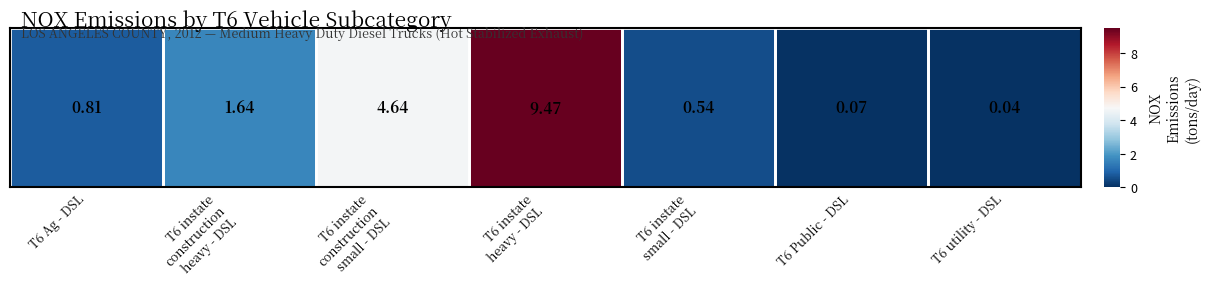

Which category has the highest value across all series?

T6 instate
heavy - DSL